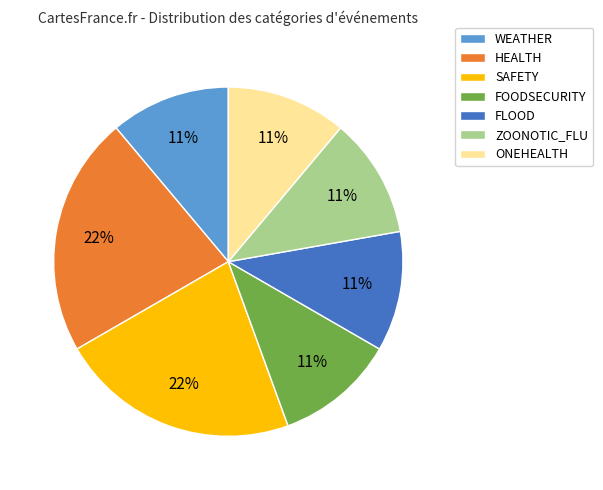

What is the ratio of the value at SAFETY to the value at FLOOD?

2.0